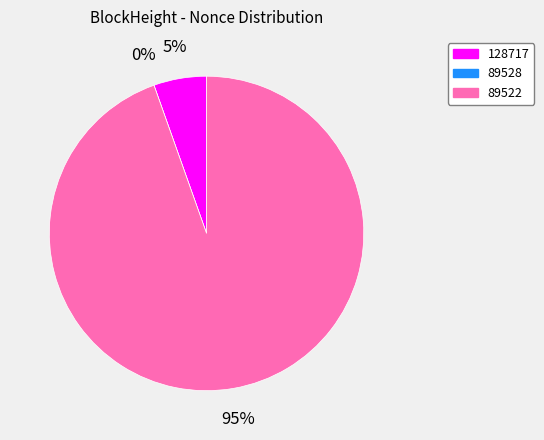

How many slices are in this pie chart?

3